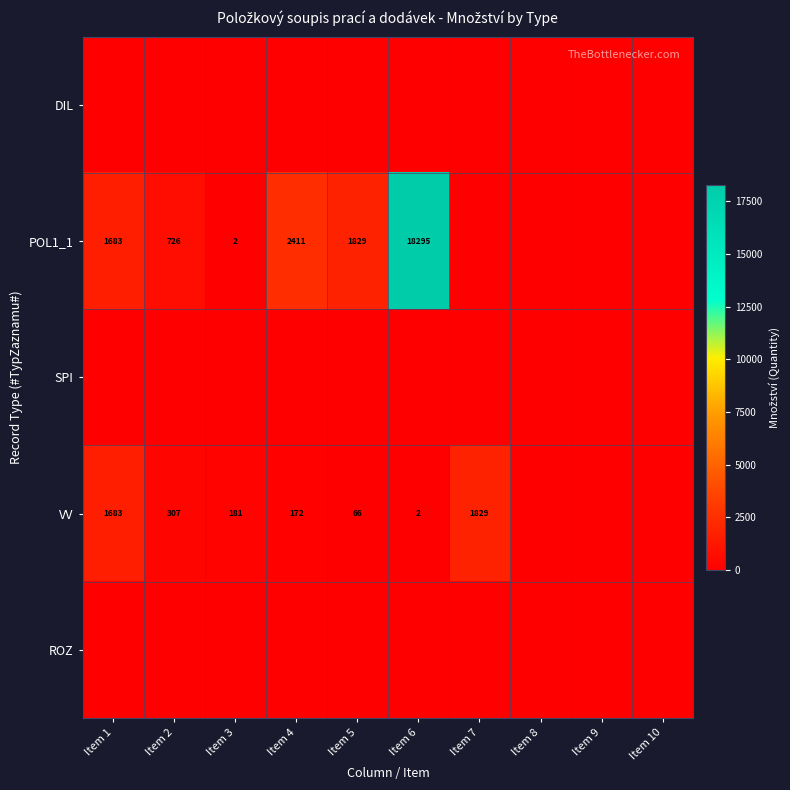

What is the sum of the VV values at Item 5 and Item 4?

238